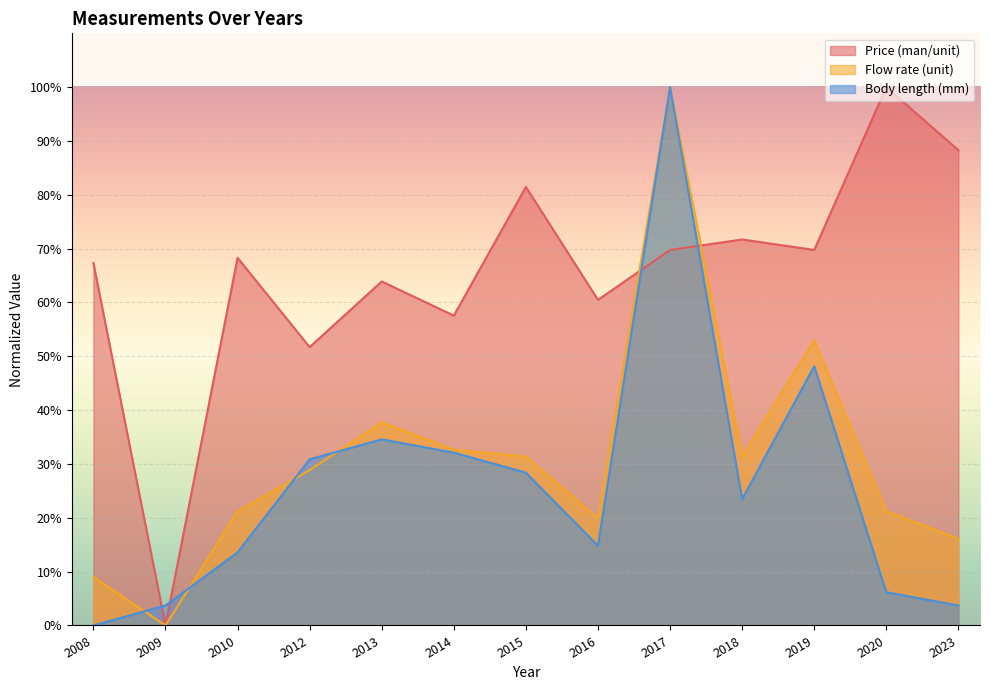

Which series has the largest range (max minus min)?

Price (man/unit)